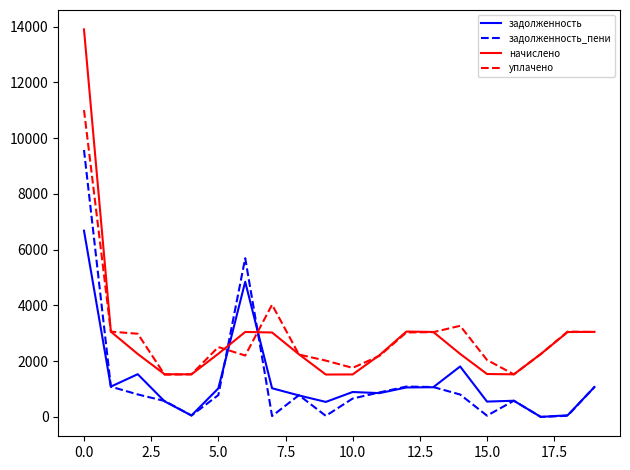

At how many categories does at least one series exceed 12782?

1